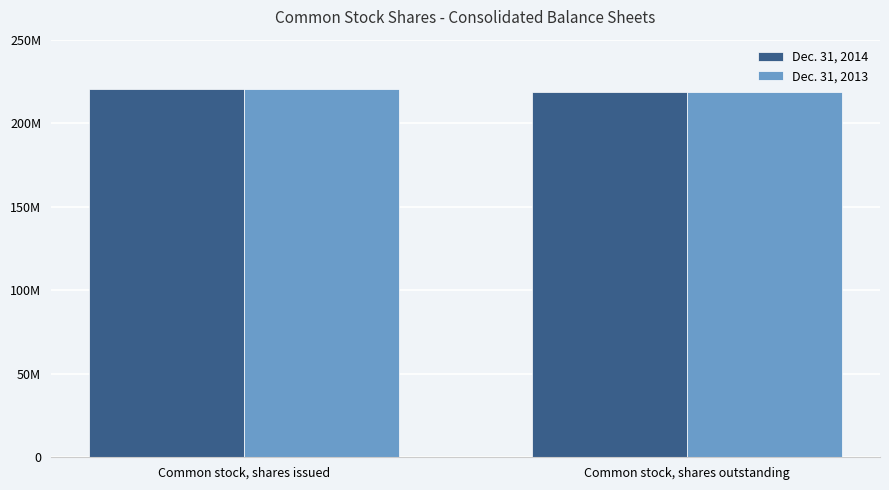

Reading left to right, what are all the values shown in this chart?

Dec. 31, 2014: 220321645	218816242
Dec. 31, 2013: 220321645	218816242